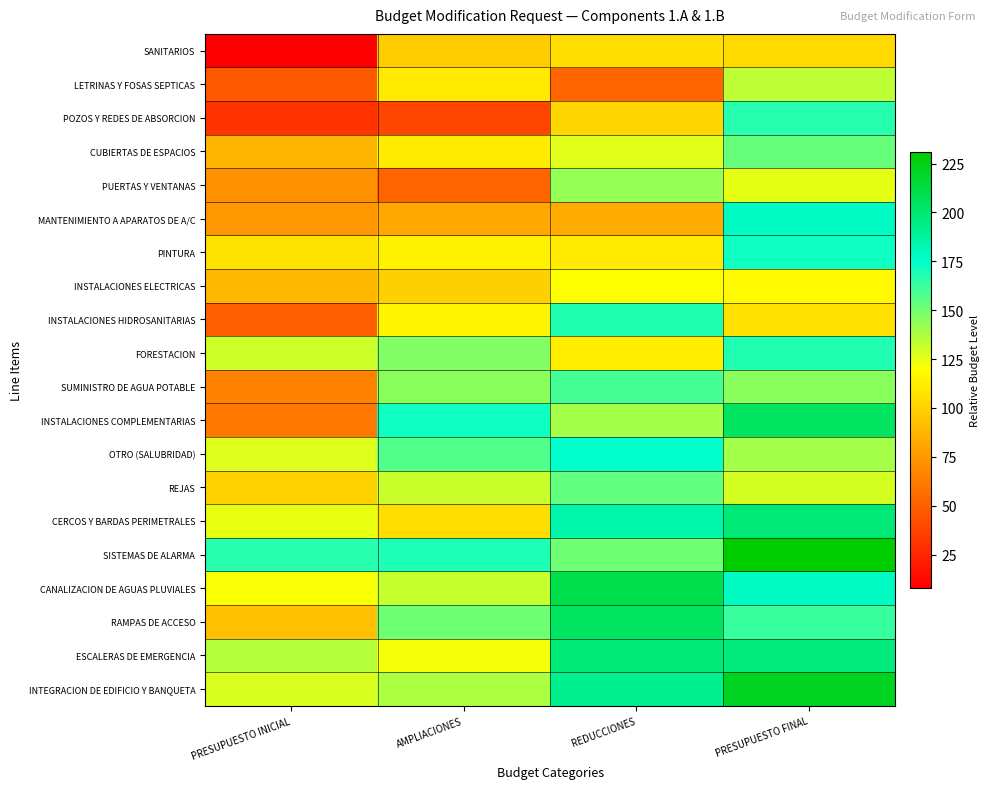

Reading left to right, extract all data points from this chart.

SANITARIOS: PRESUPUESTO INICIAL=8	AMPLIACIONES=97	REDUCCIONES=105	PRESUPUESTO FINAL=103
LETRINAS Y FOSAS SEPTICAS: PRESUPUESTO INICIAL=48	AMPLIACIONES=110	REDUCCIONES=53	PRESUPUESTO FINAL=134
POZOS Y REDES DE ABSORCION: PRESUPUESTO INICIAL=30	AMPLIACIONES=39	REDUCCIONES=102	PRESUPUESTO FINAL=167
CUBIERTAS DE ESPACIOS: PRESUPUESTO INICIAL=88	AMPLIACIONES=111	REDUCCIONES=126	PRESUPUESTO FINAL=153
PUERTAS Y VENTANAS: PRESUPUESTO INICIAL=71	AMPLIACIONES=52	REDUCCIONES=143	PRESUPUESTO FINAL=125
MANTENIMIENTO A APARATOS DE A/C: PRESUPUESTO INICIAL=75	AMPLIACIONES=82	REDUCCIONES=83	PRESUPUESTO FINAL=177
PINTURA: PRESUPUESTO INICIAL=108	AMPLIACIONES=114	REDUCCIONES=110	PRESUPUESTO FINAL=172
INSTALACIONES ELECTRICAS: PRESUPUESTO INICIAL=89	AMPLIACIONES=99	REDUCCIONES=120	PRESUPUESTO FINAL=117
INSTALACIONES HIDROSANITARIAS: PRESUPUESTO INICIAL=49	AMPLIACIONES=115	REDUCCIONES=168	PRESUPUESTO FINAL=106
FORESTACION: PRESUPUESTO INICIAL=130	AMPLIACIONES=147	REDUCCIONES=112	PRESUPUESTO FINAL=168
SUMINISTRO DE AGUA POTABLE: PRESUPUESTO INICIAL=66	AMPLIACIONES=145	REDUCCIONES=160	PRESUPUESTO FINAL=145
INSTALACIONES COMPLEMENTARIAS: PRESUPUESTO INICIAL=61	AMPLIACIONES=172	REDUCCIONES=139	PRESUPUESTO FINAL=204
OTRO (SALUBRIDAD): PRESUPUESTO INICIAL=127	AMPLIACIONES=157	REDUCCIONES=175	PRESUPUESTO FINAL=139
REJAS: PRESUPUESTO INICIAL=101	AMPLIACIONES=131	REDUCCIONES=154	PRESUPUESTO FINAL=129
CERCOS Y BARDAS PERIMETRALES: PRESUPUESTO INICIAL=124	AMPLIACIONES=105	REDUCCIONES=184	PRESUPUESTO FINAL=198
SISTEMAS DE ALARMA: PRESUPUESTO INICIAL=167	AMPLIACIONES=169	REDUCCIONES=151	PRESUPUESTO FINAL=231
CANALIZACION DE AGUAS PLUVIALES: PRESUPUESTO INICIAL=121	AMPLIACIONES=132	REDUCCIONES=210	PRESUPUESTO FINAL=177
RAMPAS DE ACCESO: PRESUPUESTO INICIAL=92	AMPLIACIONES=151	REDUCCIONES=204	PRESUPUESTO FINAL=163
ESCALERAS DE EMERGENCIA: PRESUPUESTO INICIAL=136	AMPLIACIONES=122	REDUCCIONES=198	PRESUPUESTO FINAL=197
INTEGRACION DE EDIFICIO Y BANQUETA: PRESUPUESTO INICIAL=128	AMPLIACIONES=137	REDUCCIONES=191	PRESUPUESTO FINAL=221